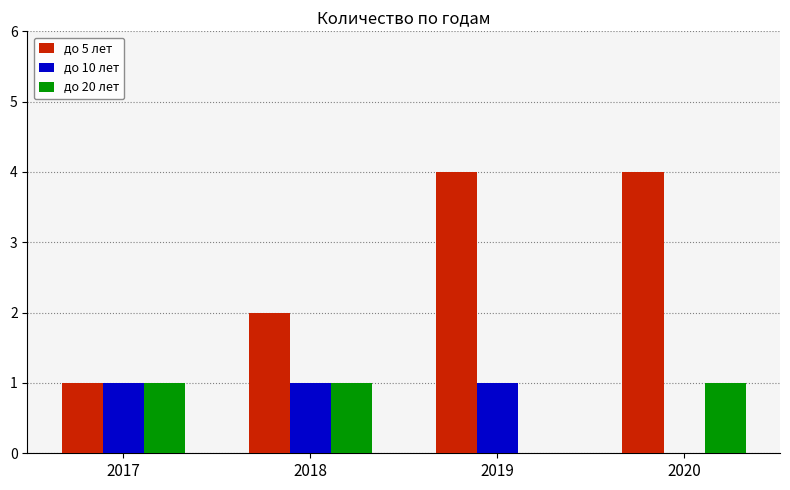

Reading left to right, list all the values displayed in this chart.

до 5 лет: 2017=1	2018=2	2019=4	2020=4
до 10 лет: 2017=1	2018=1	2019=1	2020=0
до 20 лет: 2017=1	2018=1	2019=0	2020=1